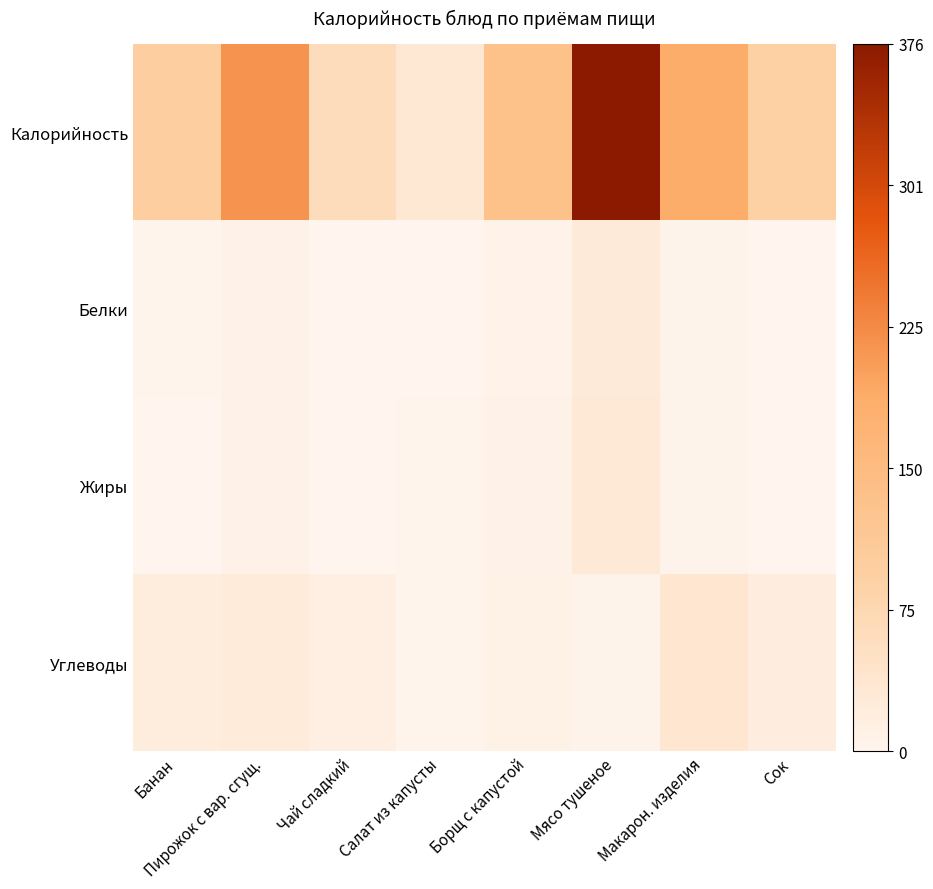

Reading left to right, extract all data points from this chart.

Калорийность: Банан=0.3	Пирожок с вар. сгущ.=0.6	Чай сладкий=0.2	Салат из капусты=0.1	Борщ с капустой=0.4	Мясо тушеное=1.0	Макарон. изделия=0.5	Сок=0.2
Белки: Банан=0.0	Пирожок с вар. сгущ.=0.0	Чай сладкий=0.0	Салат из капусты=0.0	Борщ с капустой=0.0	Мясо тушеное=0.1	Макарон. изделия=0.0	Сок=0.0
Жиры: Банан=0.0	Пирожок с вар. сгущ.=0.0	Чай сладкий=0.0	Салат из капусты=0.0	Борщ с капустой=0.0	Мясо тушеное=0.1	Макарон. изделия=0.0	Сок=0.0
Углеводы: Банан=0.1	Пирожок с вар. сгущ.=0.1	Чай сладкий=0.0	Салат из капусты=0.0	Борщ с капустой=0.0	Мясо тушеное=0.0	Макарон. изделия=0.1	Сок=0.1